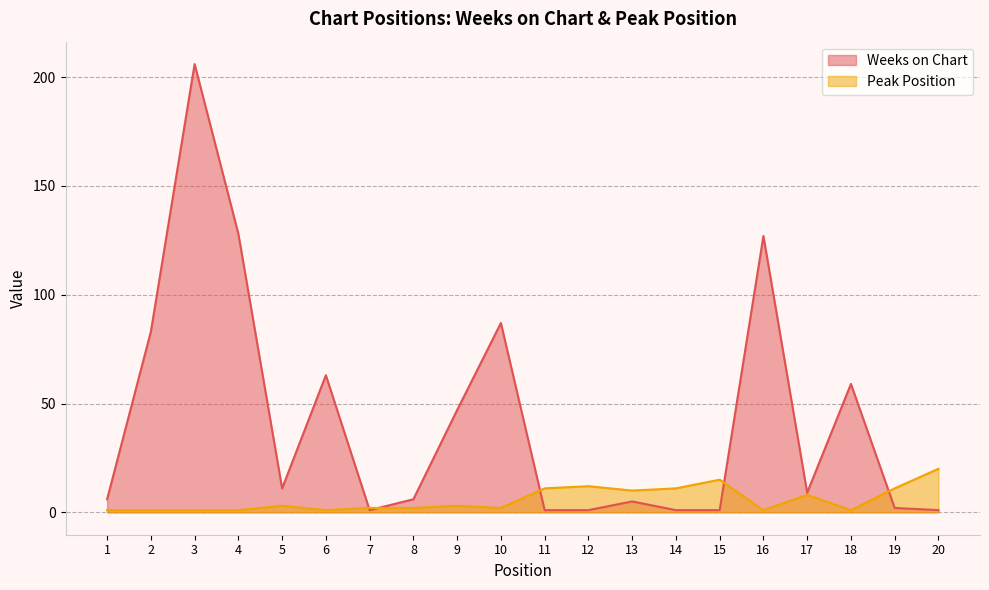

Rank the categories by Peak Position value from highest to lowest.

20, 15, 12, 11, 14, 19, 13, 17, 5, 9, 7, 8, 10, 1, 2, 3, 4, 6, 16, 18